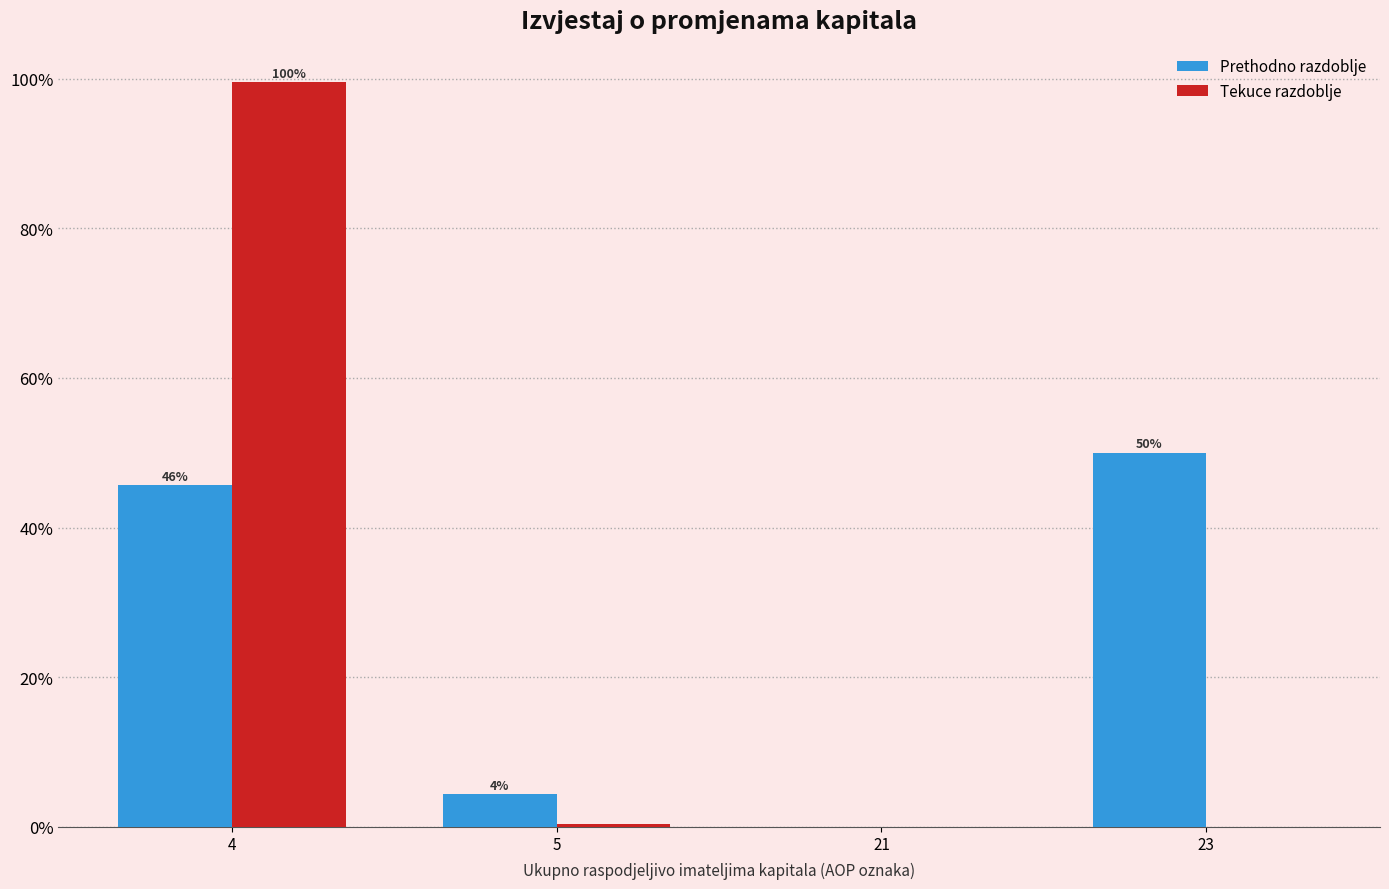

Where is Tekuce razdoblje nearest to the value 49?

5